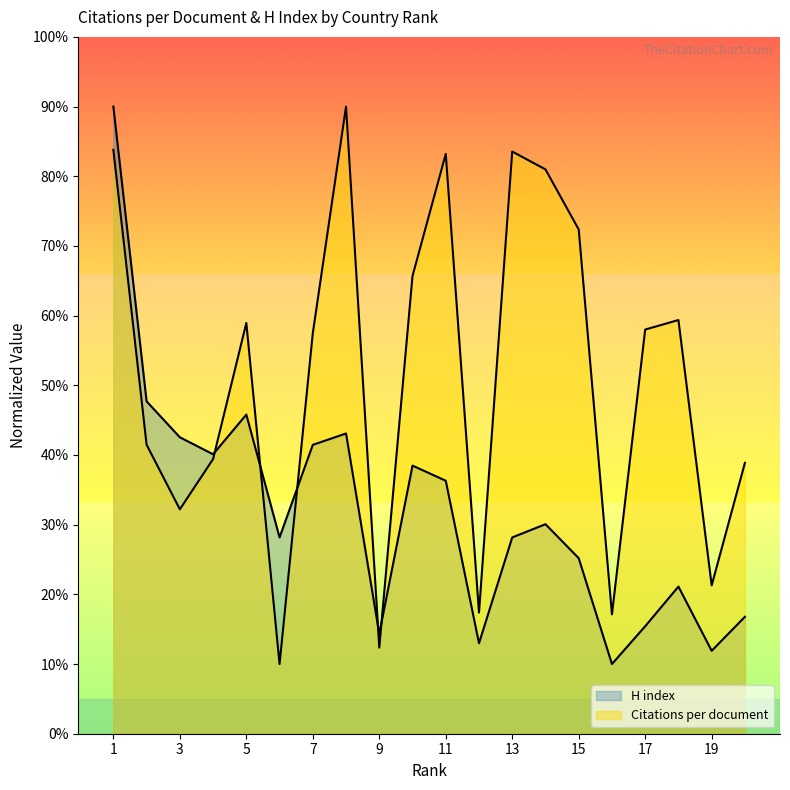

Which label corresponds to the smallest value in the chart?

6